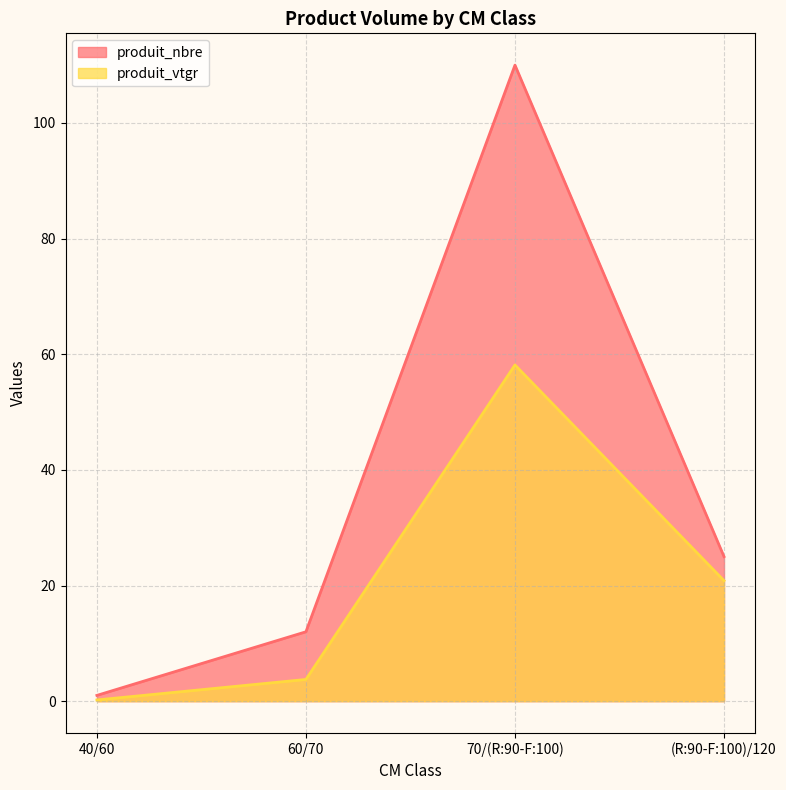

Where is produit_vtgr nearest to the value 29?

(R:90-F:100)/120